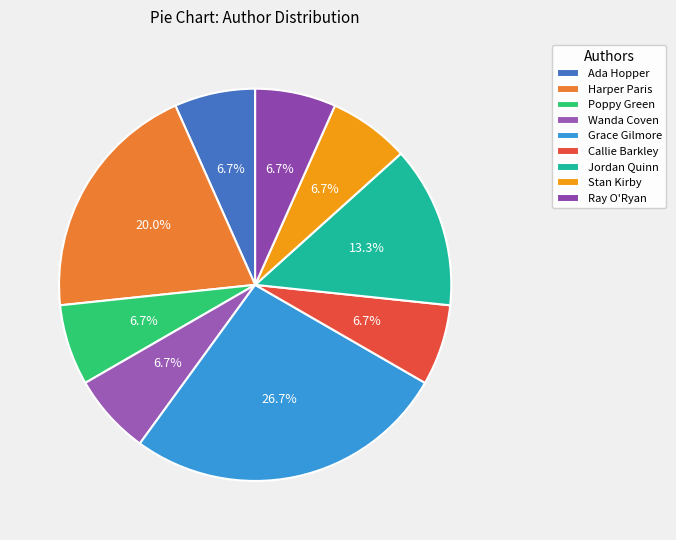

Rank the categories by value from lowest to highest.

Ada Hopper, Poppy Green, Wanda Coven, Callie Barkley, Stan Kirby, Ray O'Ryan, Jordan Quinn, Harper Paris, Grace Gilmore